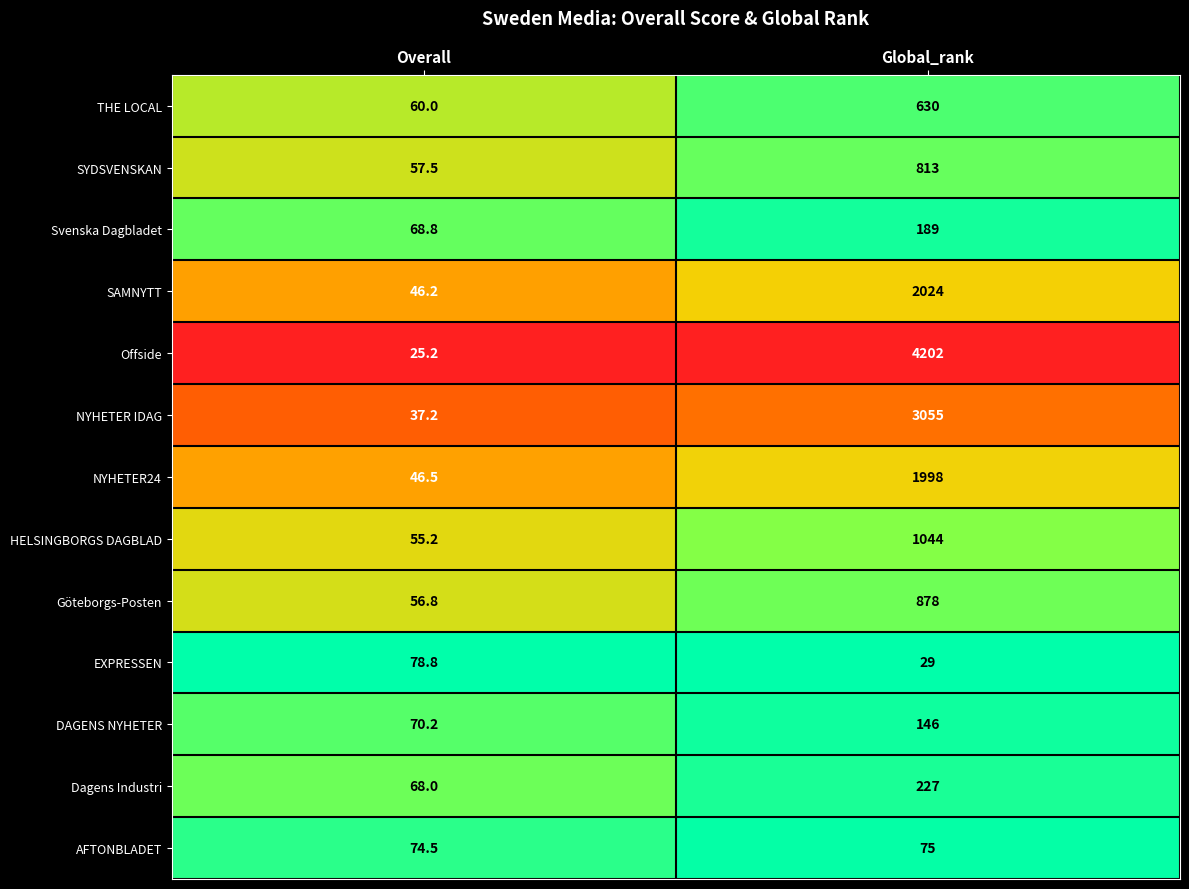

Which series changed the most between Overall and Global_rank?

Offside